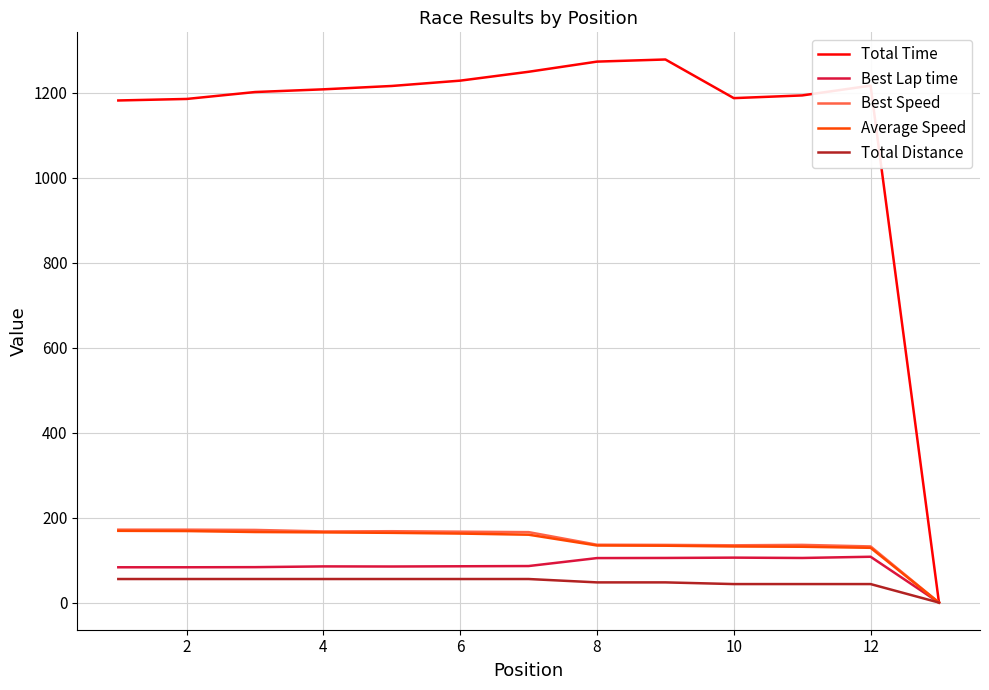

What is the greatest value displayed?

1277.9